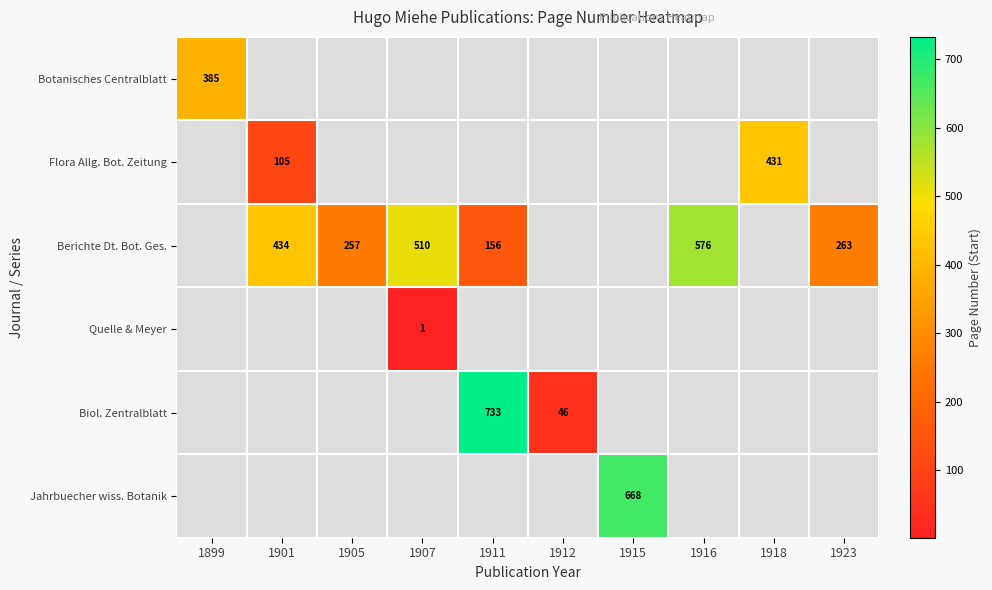

Is it true that Berichte Dt. Bot. Ges. equals 576 at 1916?

True